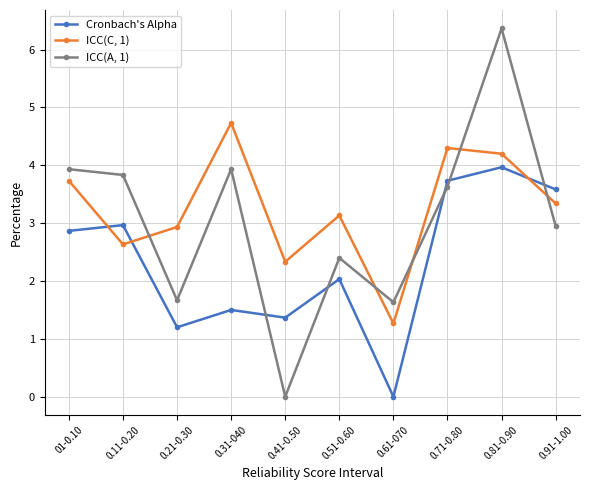

At which label does Cronbach's Alpha first exceed 2?

01-0.10